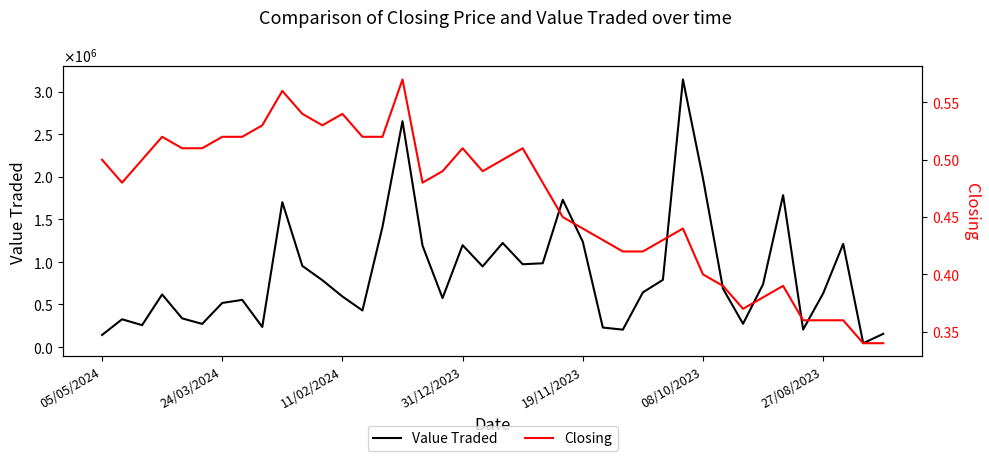

How many interior local peaks does the Value Traded series have?

11